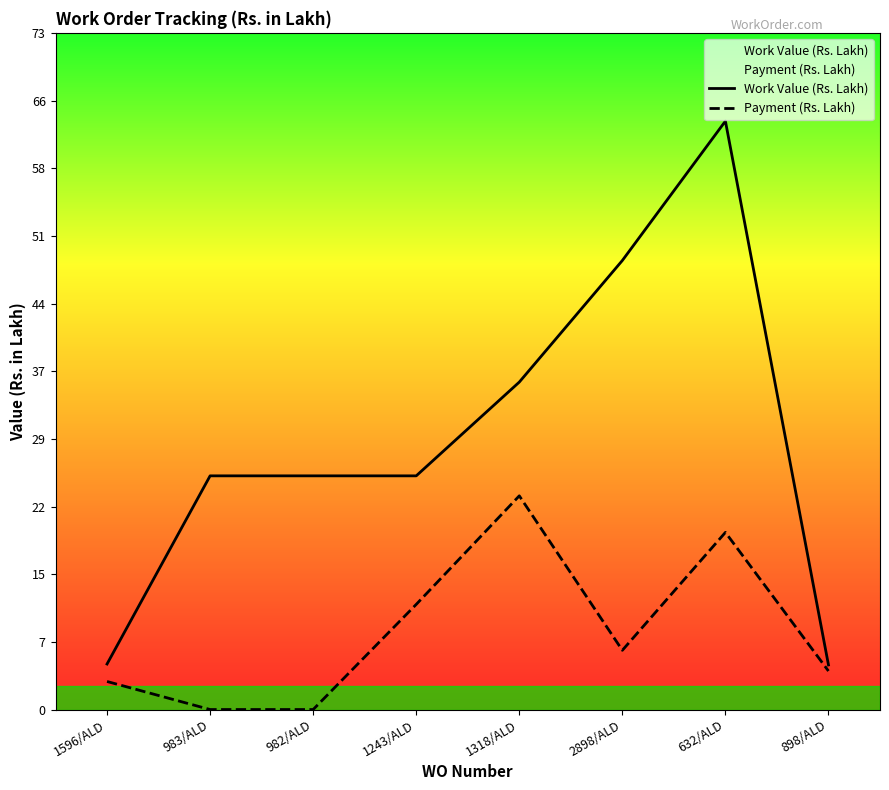

True or false: Work Value (Rs. Lakh) has more than 1 interior local peaks.

False